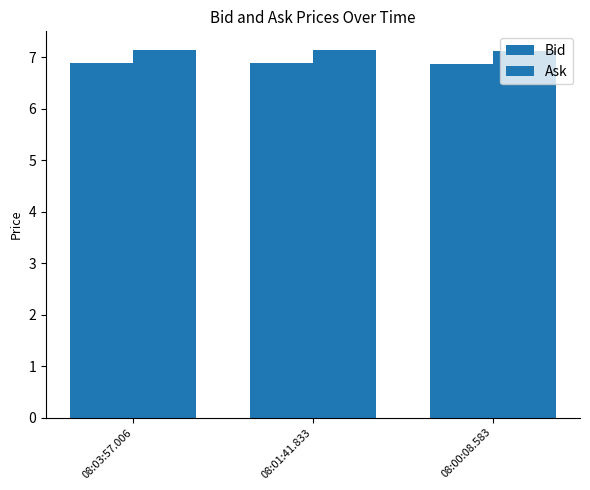

What is the minimum value for Ask?

7.1